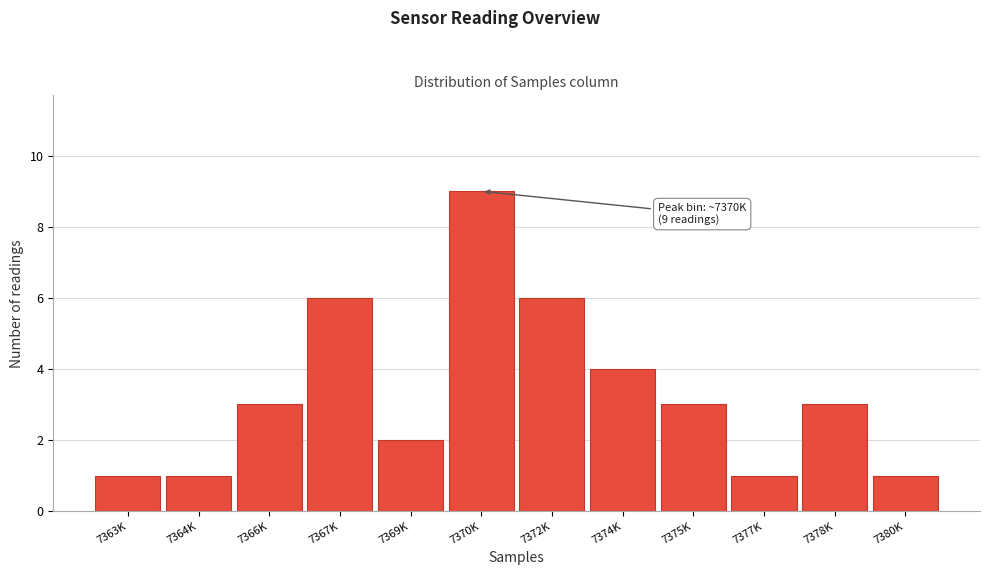

Reading left to right, transcribe all the data shown in this chart.

1	1	3	6	2	9	6	4	3	1	3	1